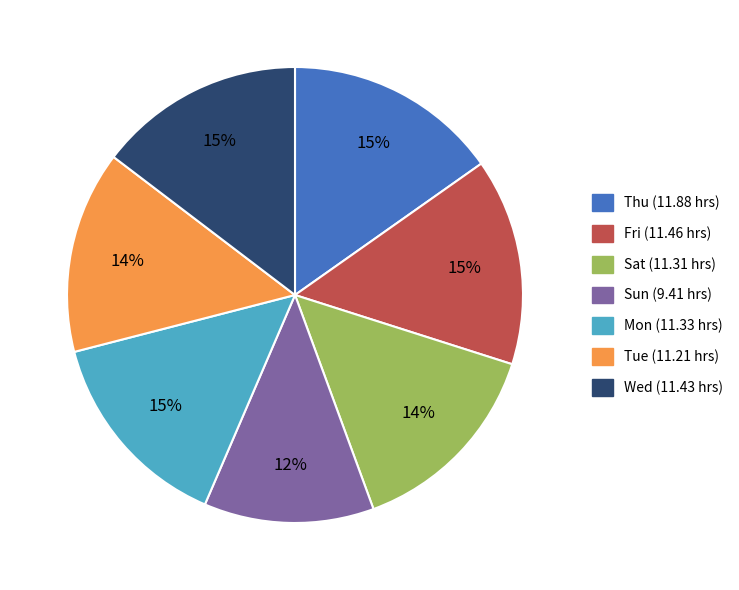

How many slices are in this pie chart?

7